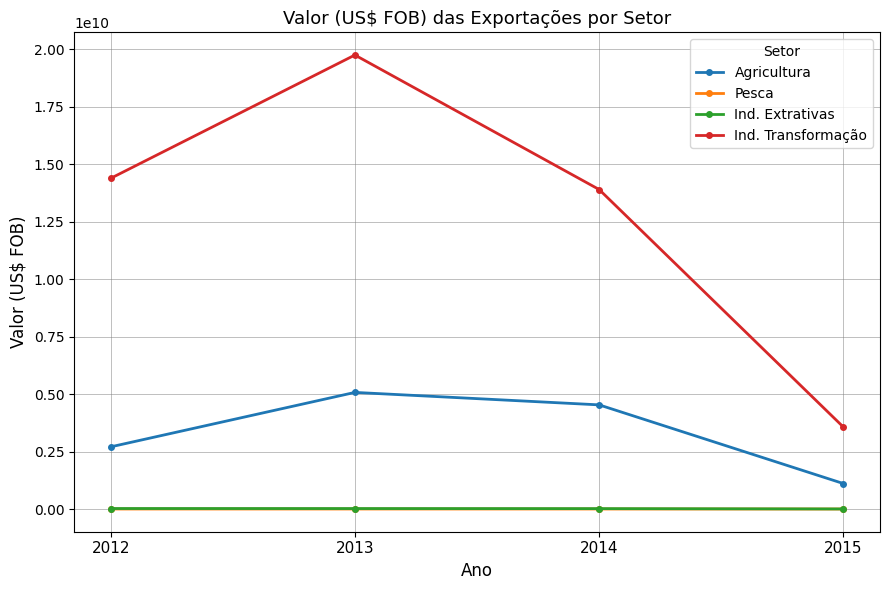

True or false: Ind. Extrativas and Pesca cross at least once.

False